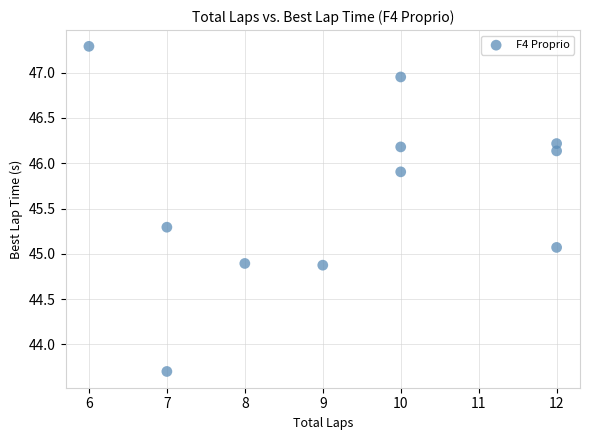

What is the average Y value?

45.7